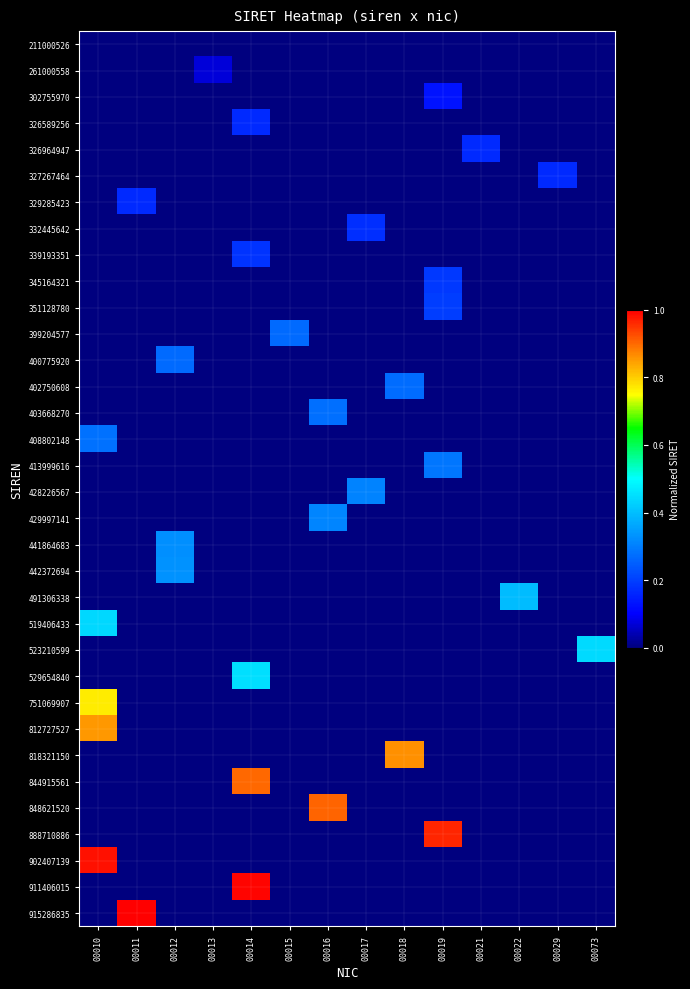

What is the spread (max minus min) of values at 00011?

1.0